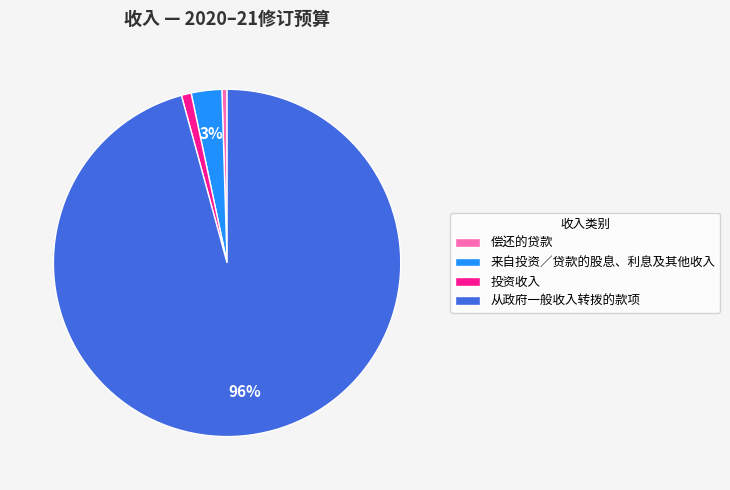

To the nearest percent, what percentage of the pie is 从政府一般收入转拨的款项?

96%